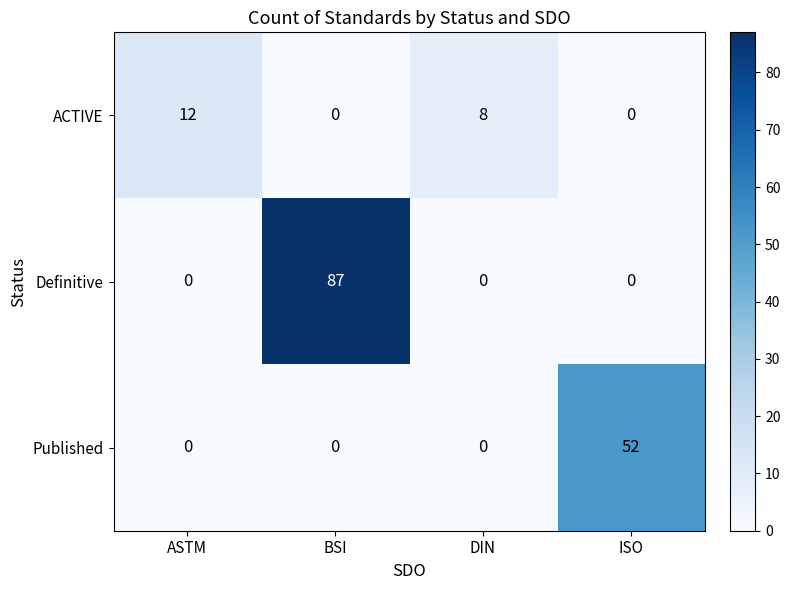

How many data points does each series have?

4